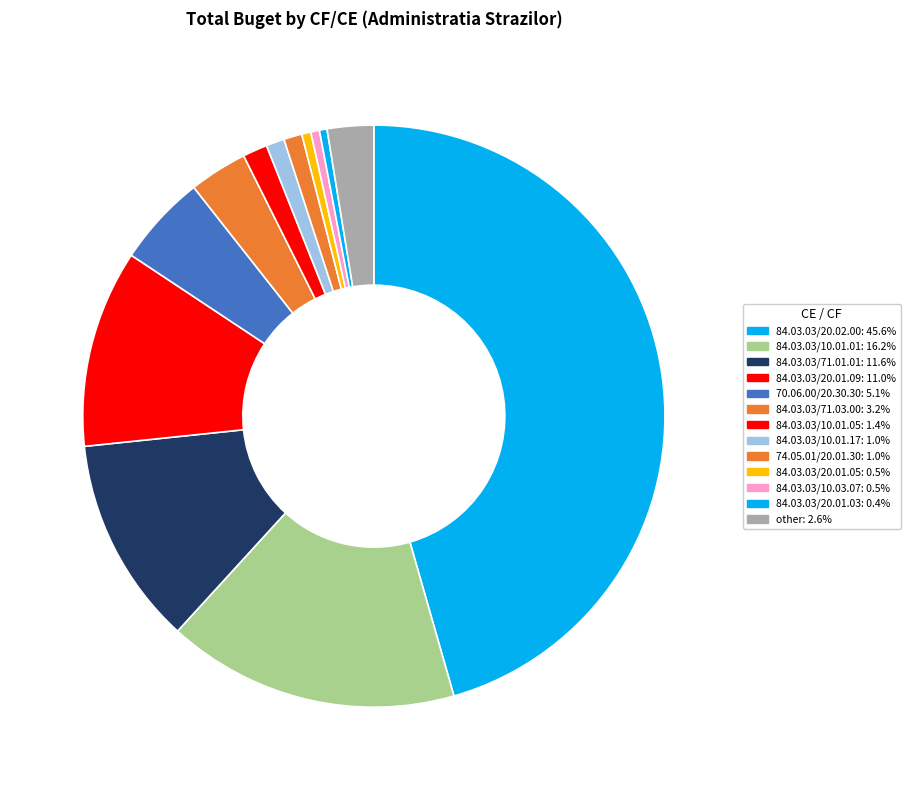

Count the number of slices in the pie.

13